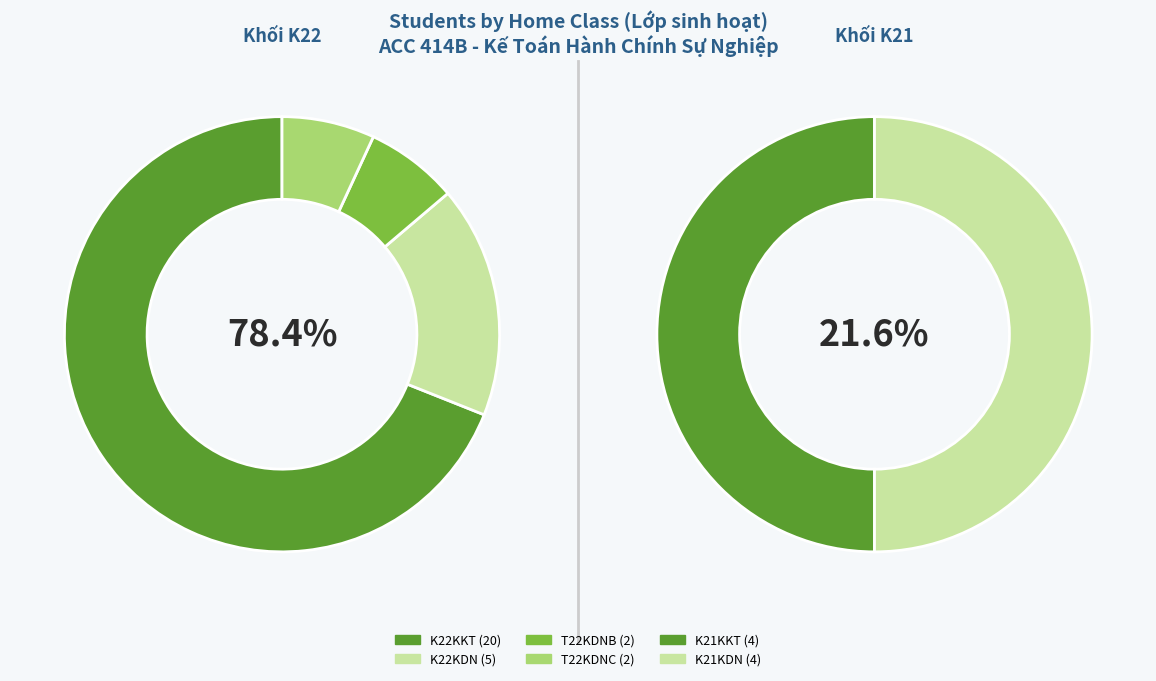

To the nearest percent, what is the difference between the largest and smallest slice percentages?

49%